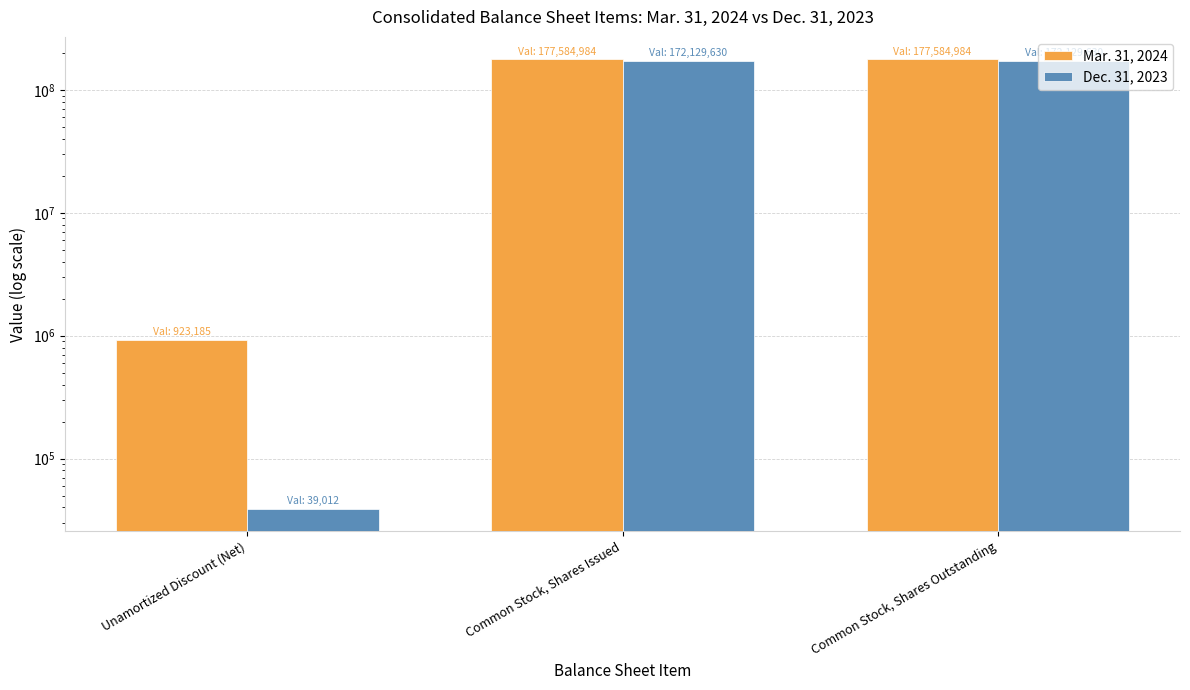

The Dec. 31, 2023 series shows 25062 at Unamortized Discount (Net). True or false?

False